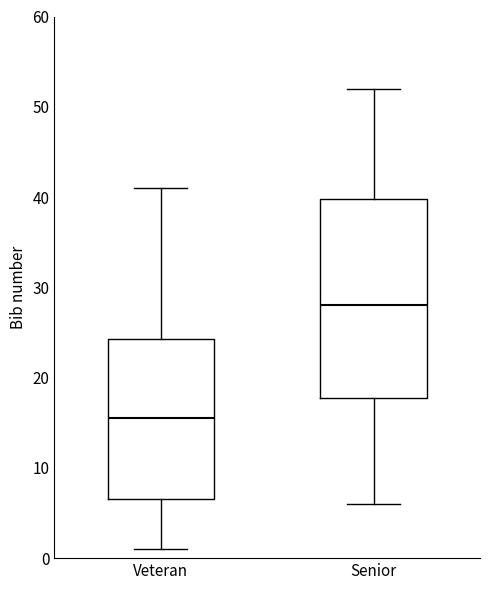

Which box is the tallest, from its lower edge to its upper edge?

Senior